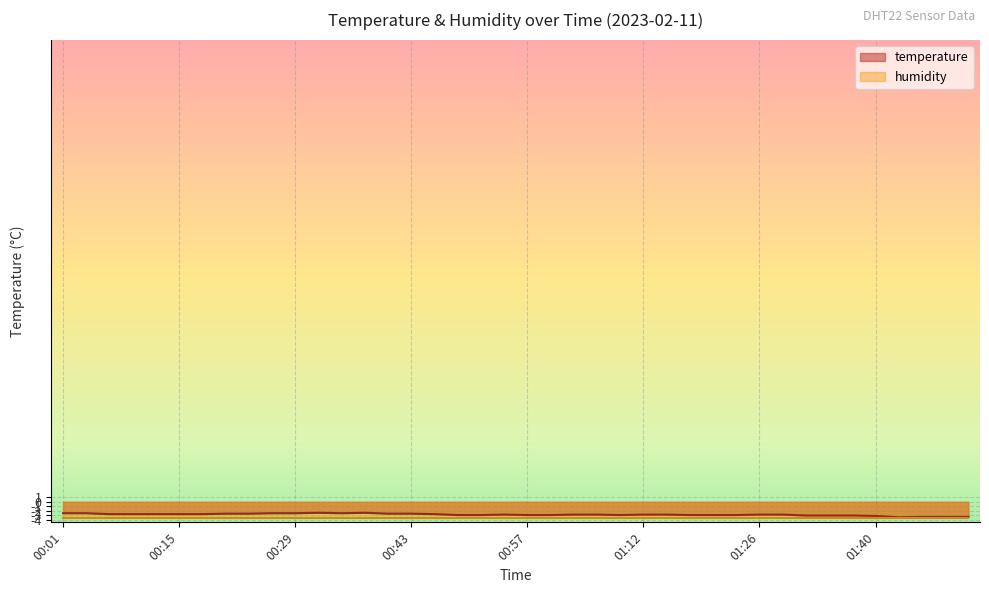

Which label corresponds to the largest value in the chart?

00:32